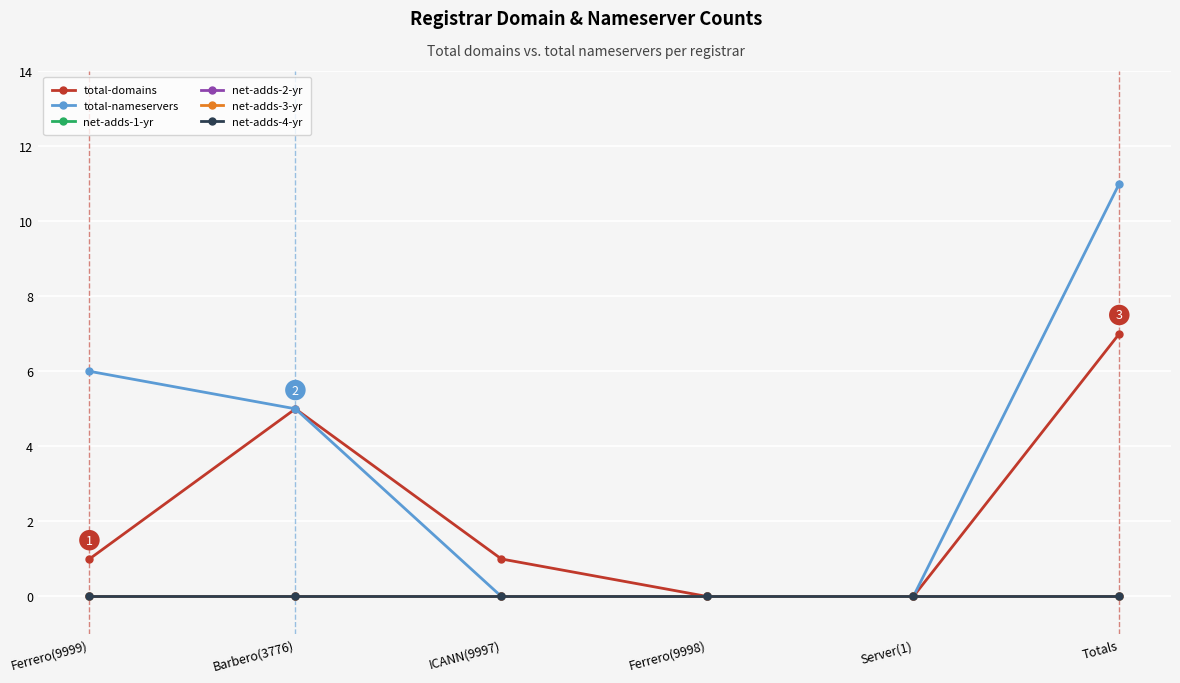

Reading right to left, extract all data points from this chart.

total-domains: 7	0	0	1	5	1
total-nameservers: 11	0	0	0	5	6
net-adds-1-yr: 0	0	0	0	0	0
net-adds-2-yr: 0	0	0	0	0	0
net-adds-3-yr: 0	0	0	0	0	0
net-adds-4-yr: 0	0	0	0	0	0